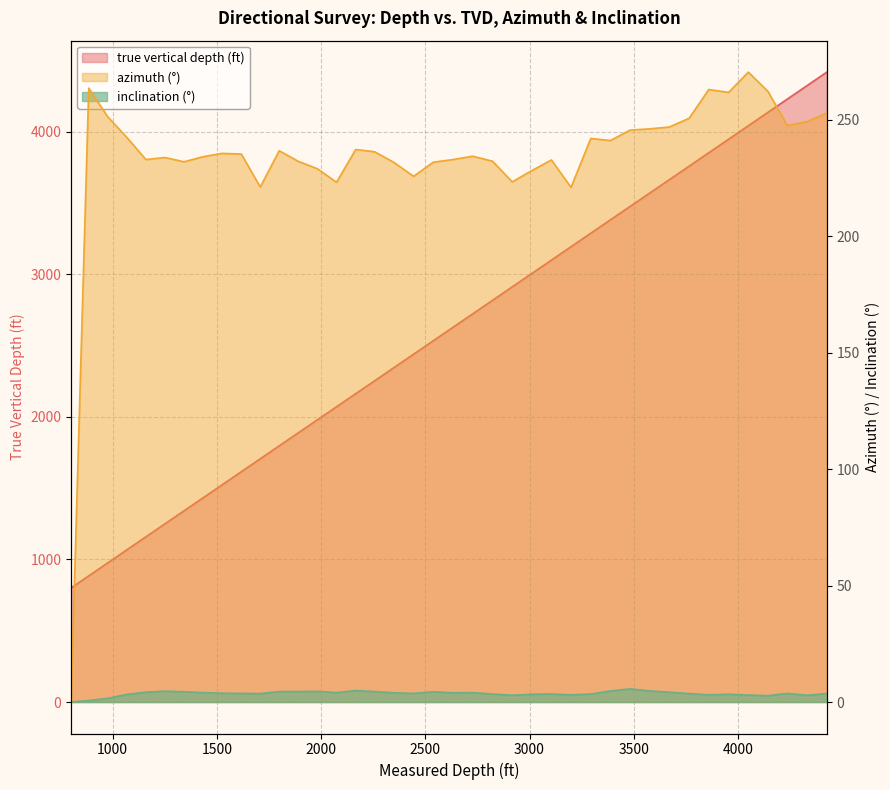

How many values in the true vertical depth (ft) series are below 2628?

20